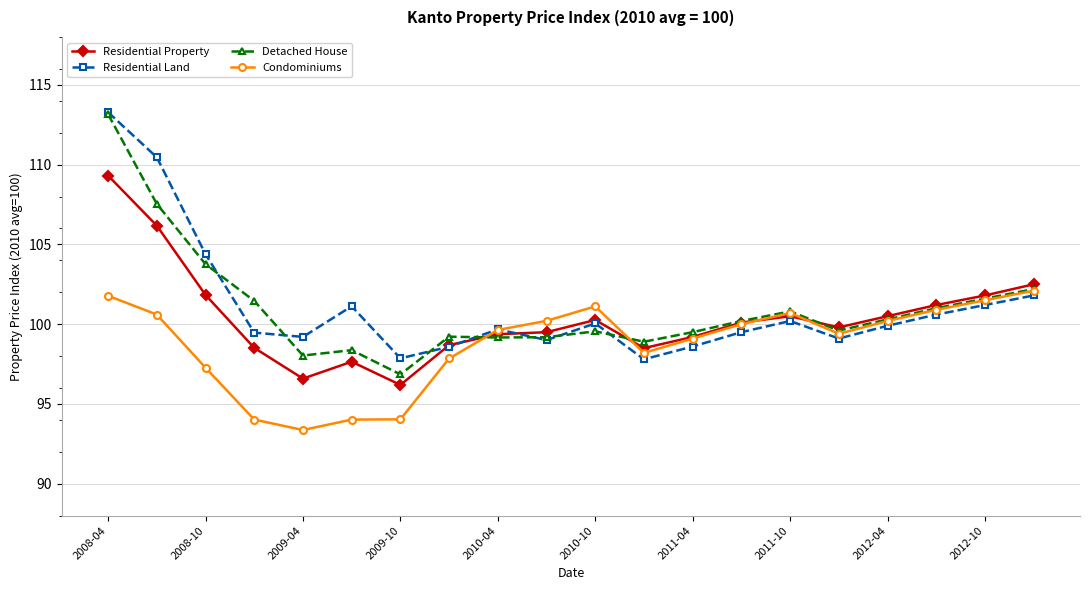

How many data points in Detached House are above 100?

10